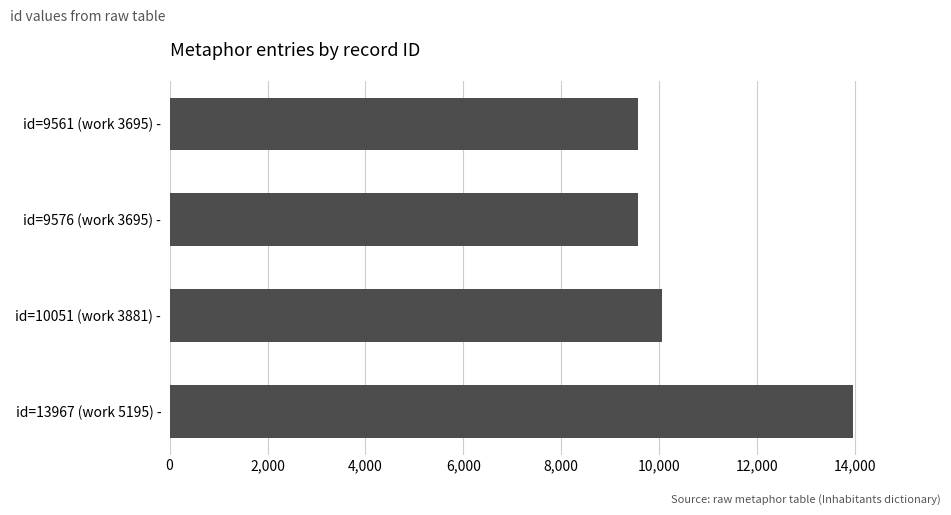

Between id=10051 (work 3881) - and id=13967 (work 5195) -, which is larger?

id=13967 (work 5195) -